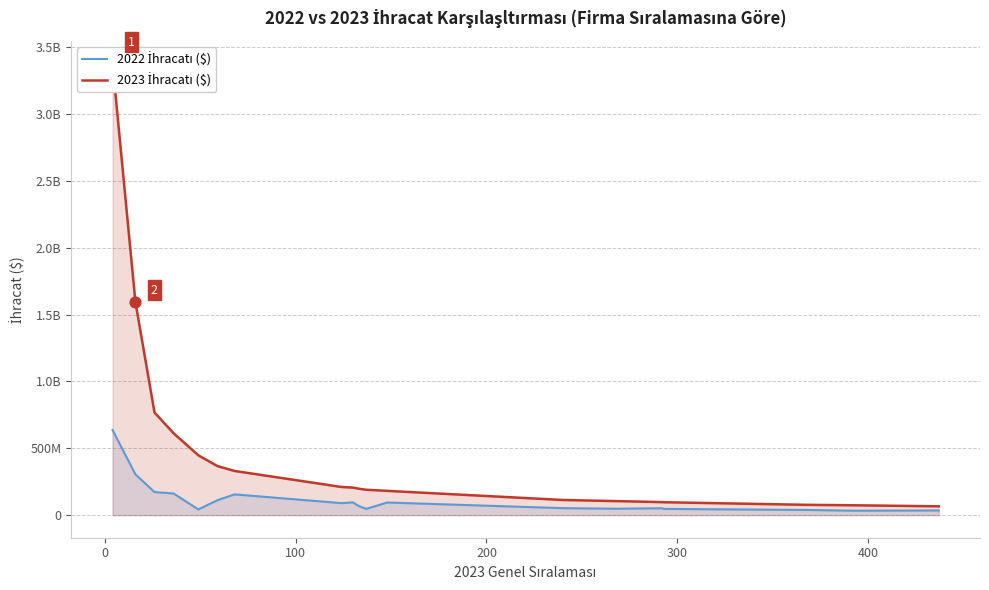

Is the value of 2023 İhracatı ($) at 300 greater than the value of 2022 İhracatı ($) at 13?

Yes